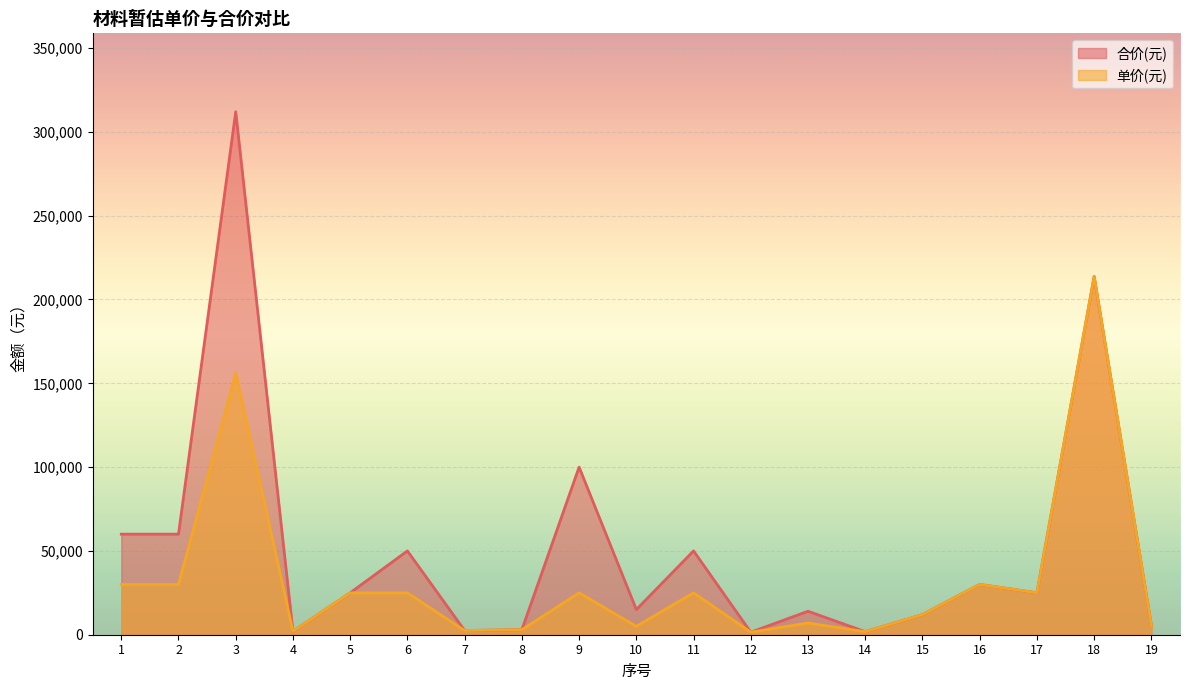

Which series changed the most between 14 and 18?

合价(元)